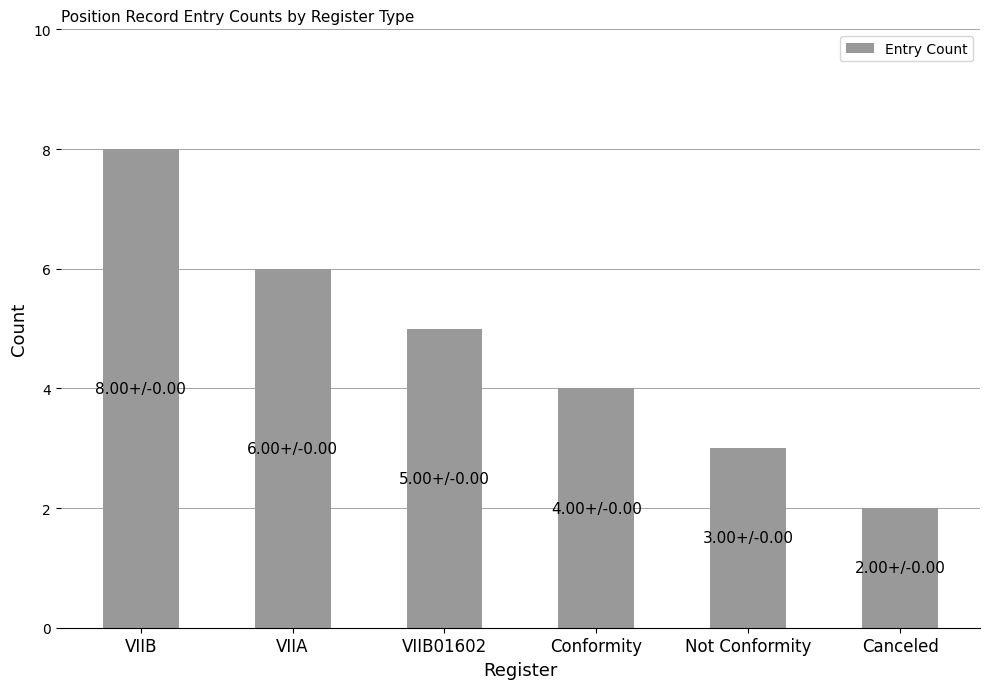

What value does the data have at Canceled?

2